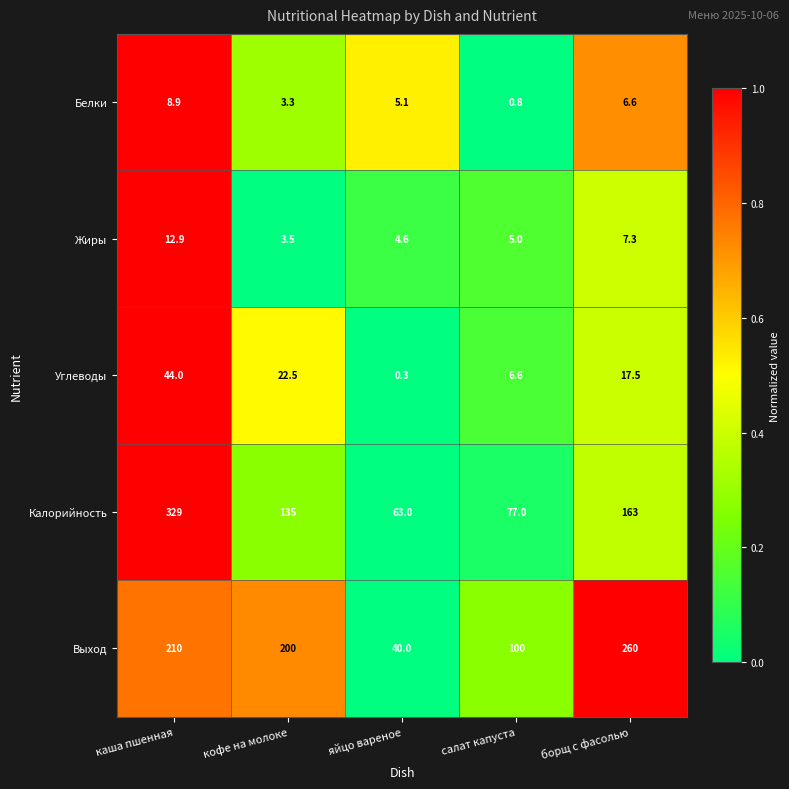

Which series has the largest total across all categories?

Выход